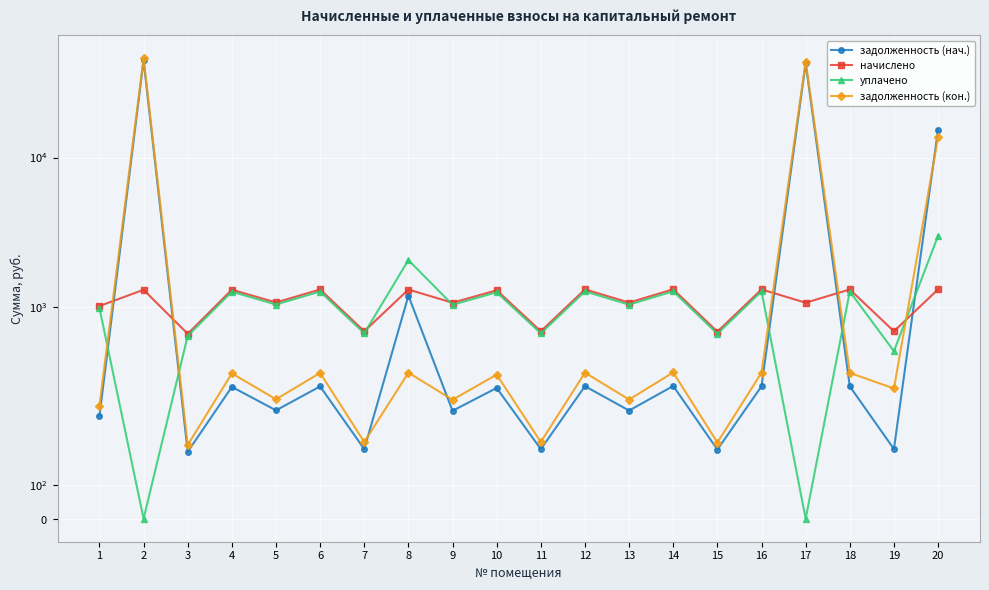

How many times do уплачено and задолженность (кон.) cross each other?

5